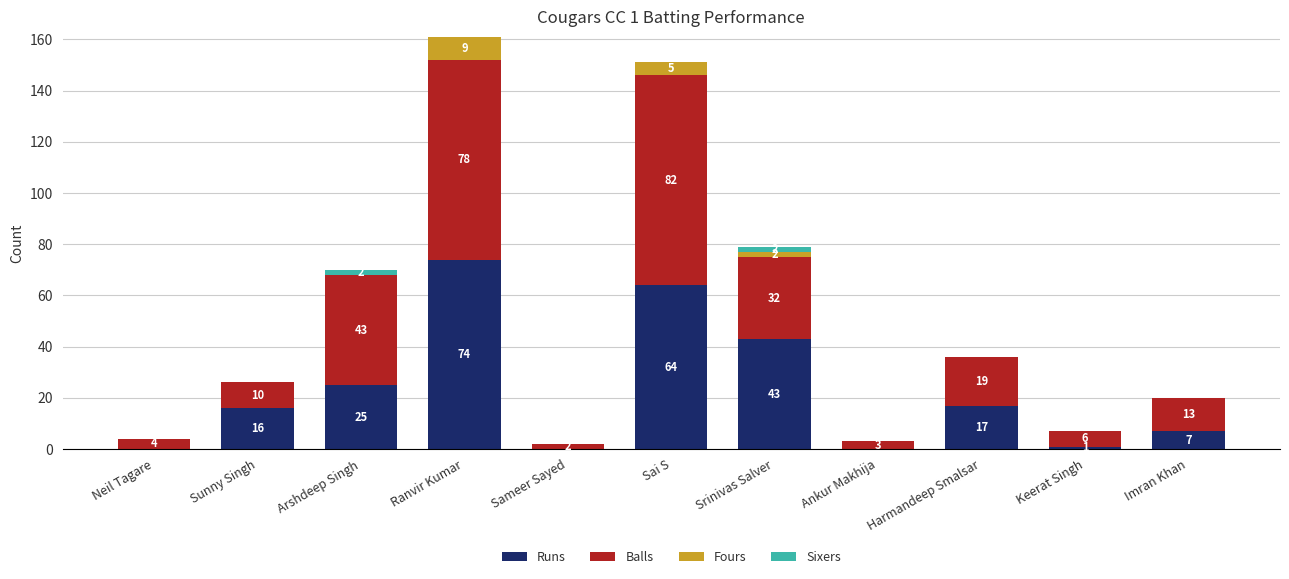

The Runs series shows 40 at Neil Tagare. True or false?

False